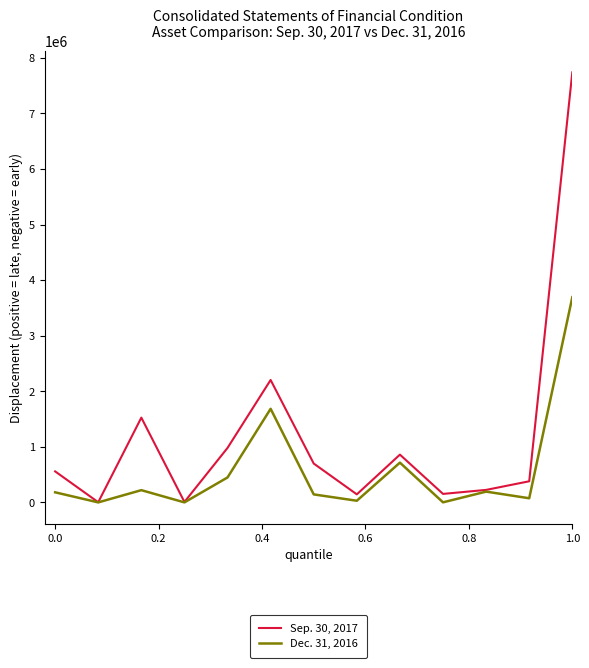

Rank the series by their average value, from highest to lowest.

Sep. 30, 2017, Dec. 31, 2016